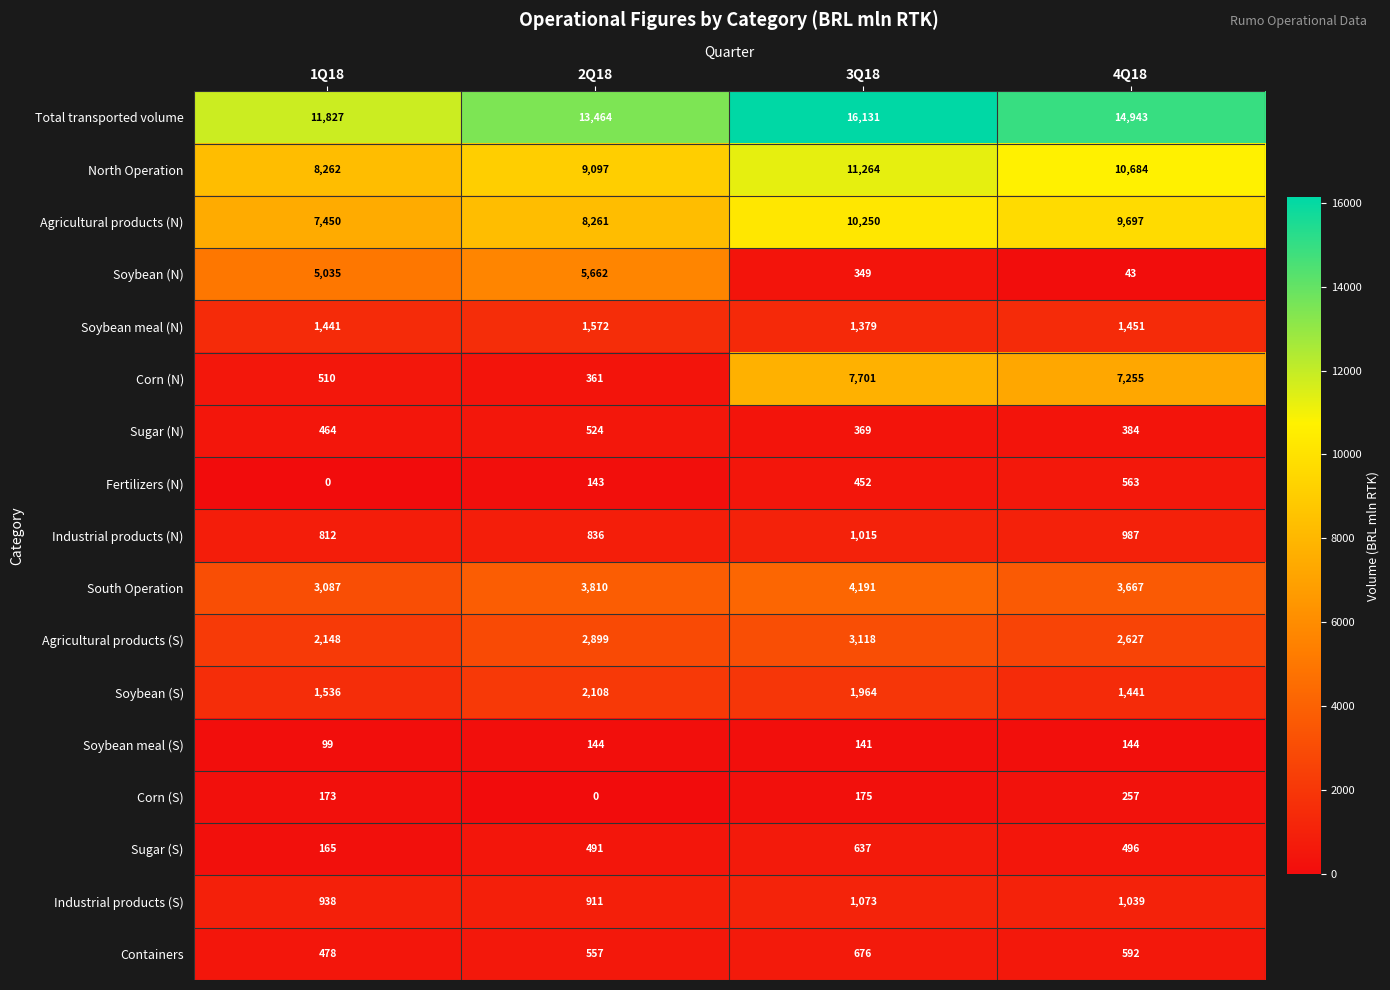

What is the approximate value of Containers at 4Q18, to the nearest 5?

590